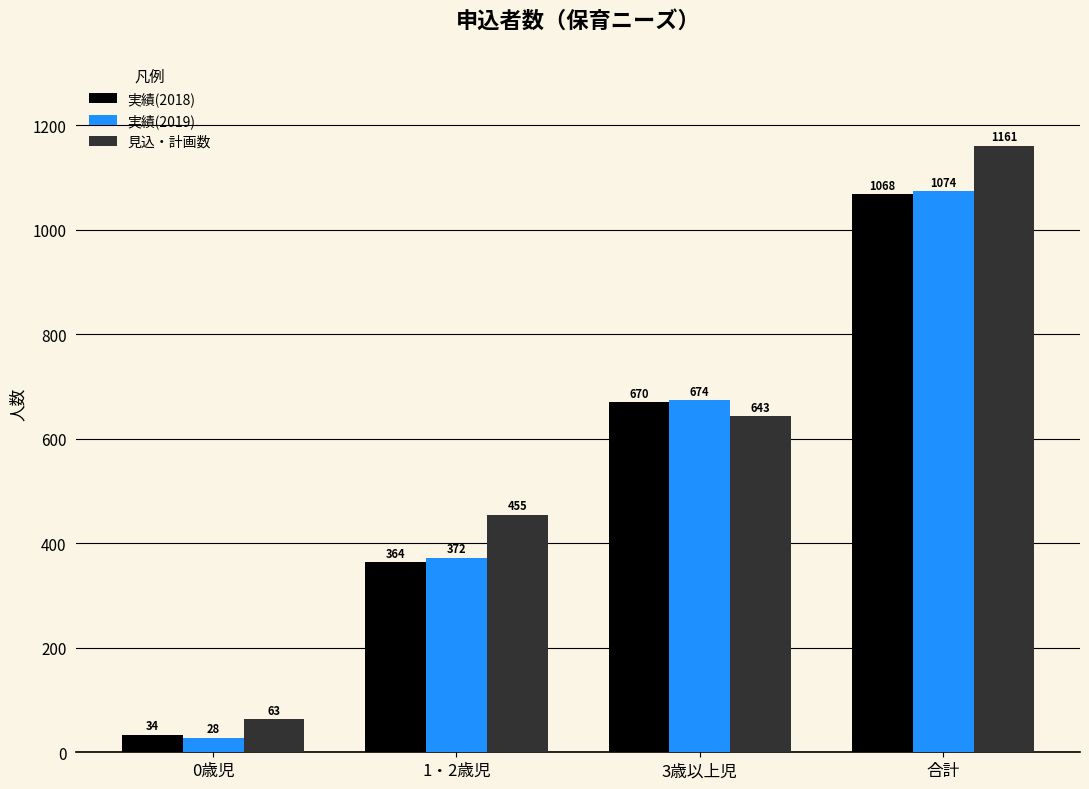

What is the value of the 実績(2018) bar at the 4th from the left?

1068